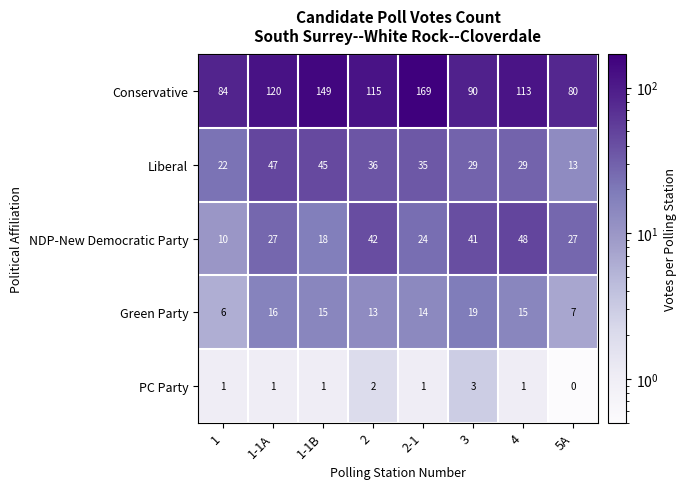

At which label is Conservative closest to 124?

1-1A